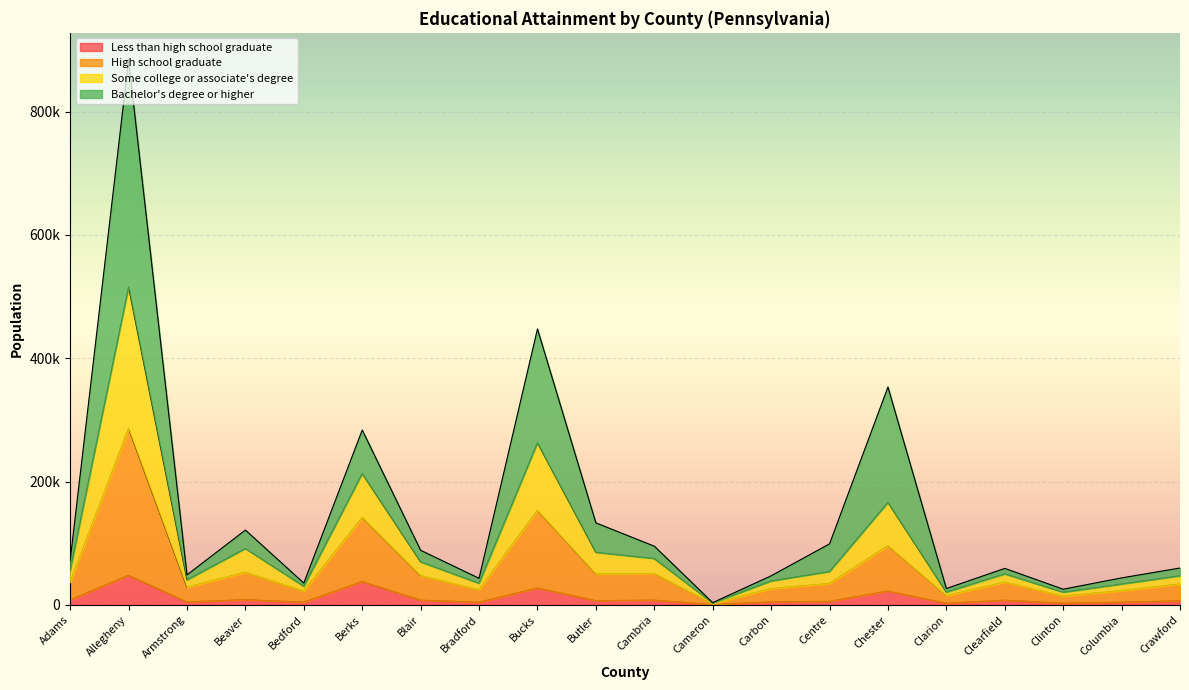

Which category has the lowest value across all series?

Cameron